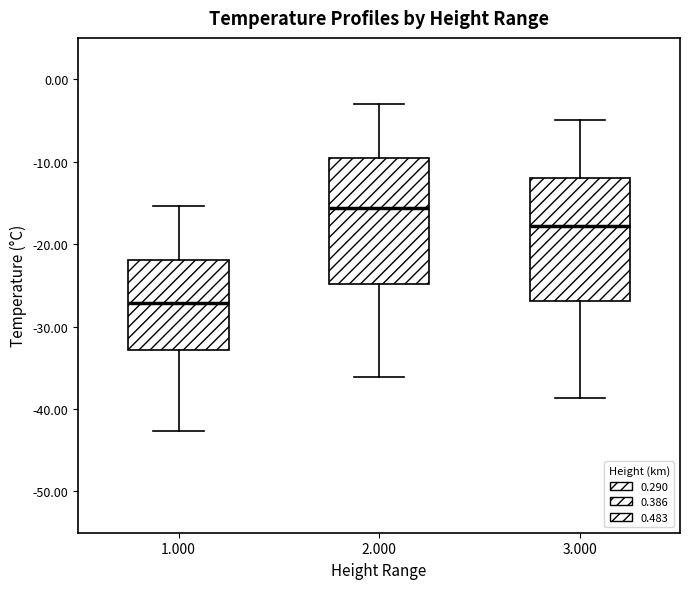

Which box has the lowest median line?

1.000